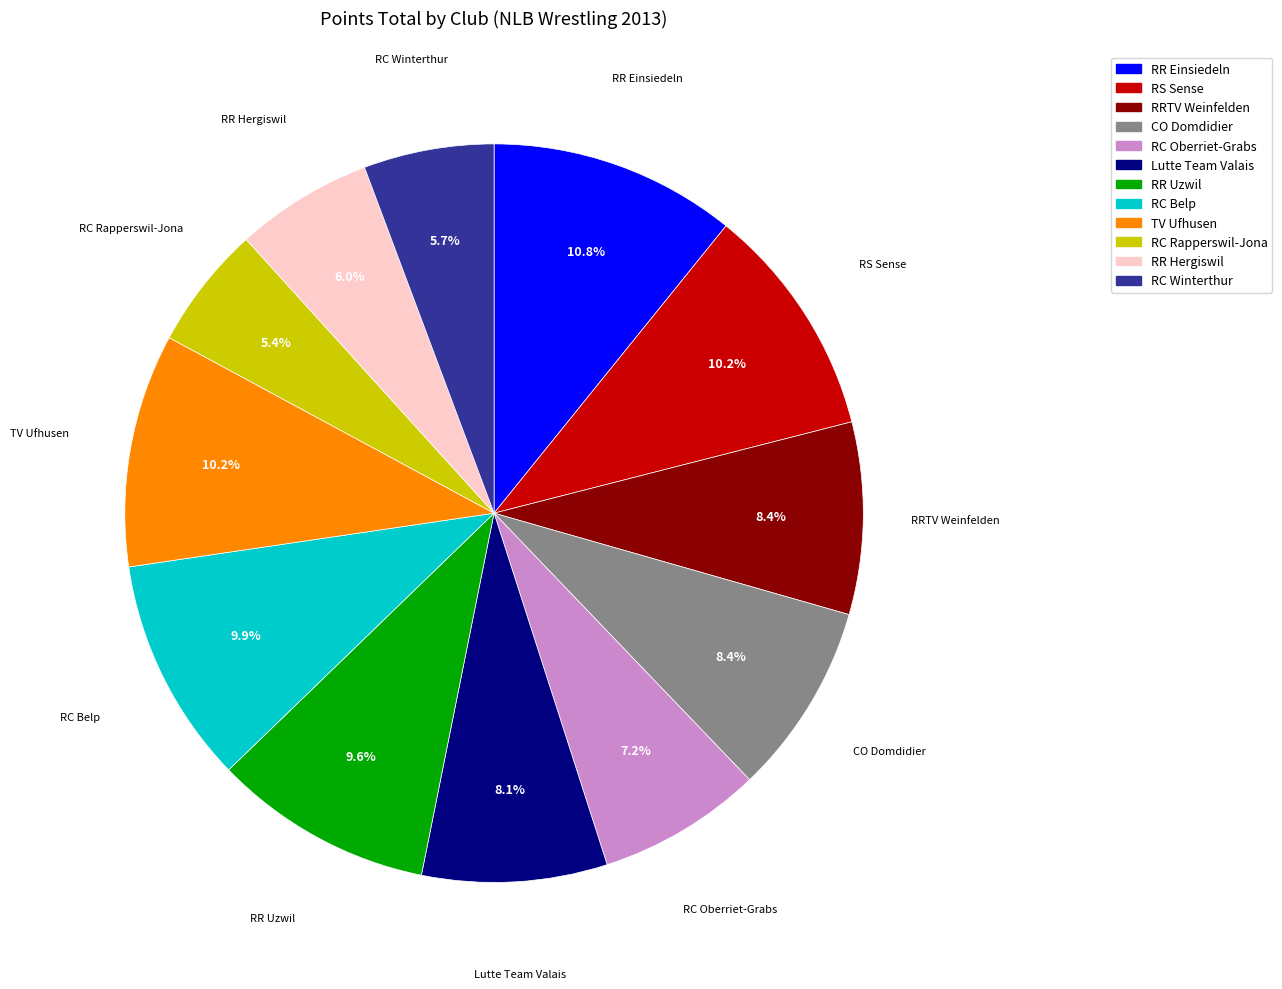

What percentage is NOT represented by RC Oberriet-Grabs?

92.8%